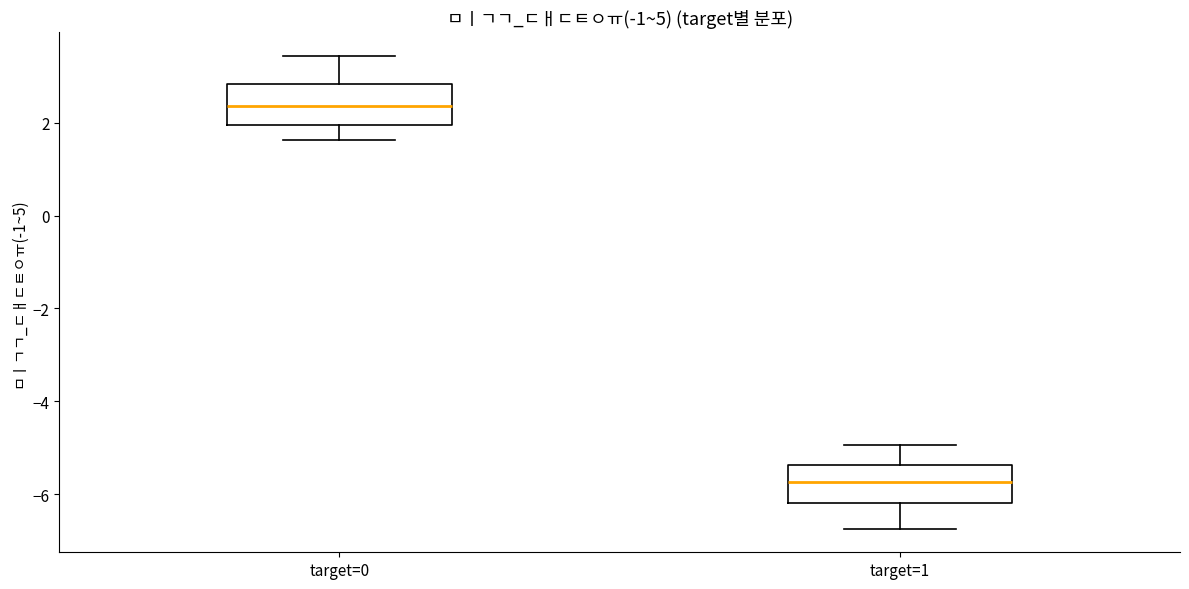

Reading left to right, transcribe this box plot: for each box, give where its median line is, the range the box spans, and where its two whiskers end, as read against the y-axis. The values are not printed on the chart, so give them approximately, as read against the axis.

target=0: median 2.4, box 2.0 to 2.8, whiskers 1.6 to 3.4
target=1: median -5.8, box -6.2 to -5.4, whiskers -6.8 to -5.0